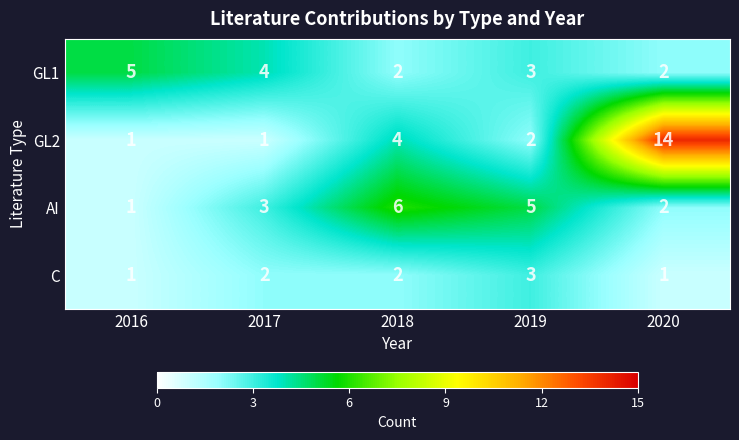

What is the difference between the maximum and minimum values in the GL2 series?

13